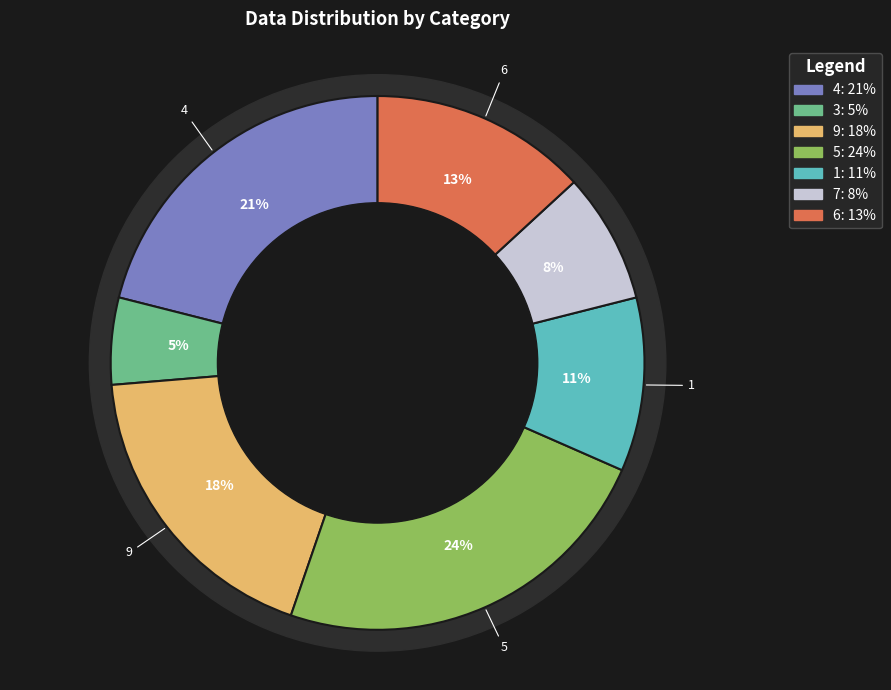

Is it true that 9 is 18% of the pie?

True